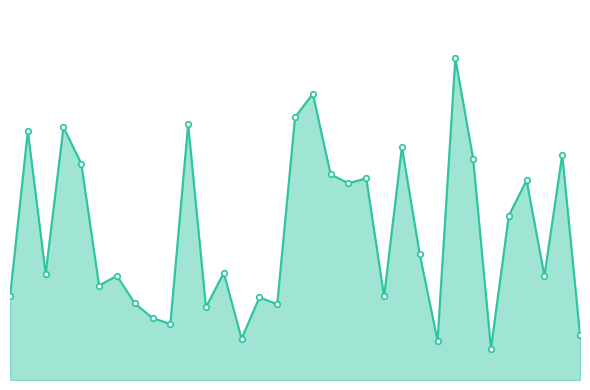

What is the minimum value shown in the chart?

32